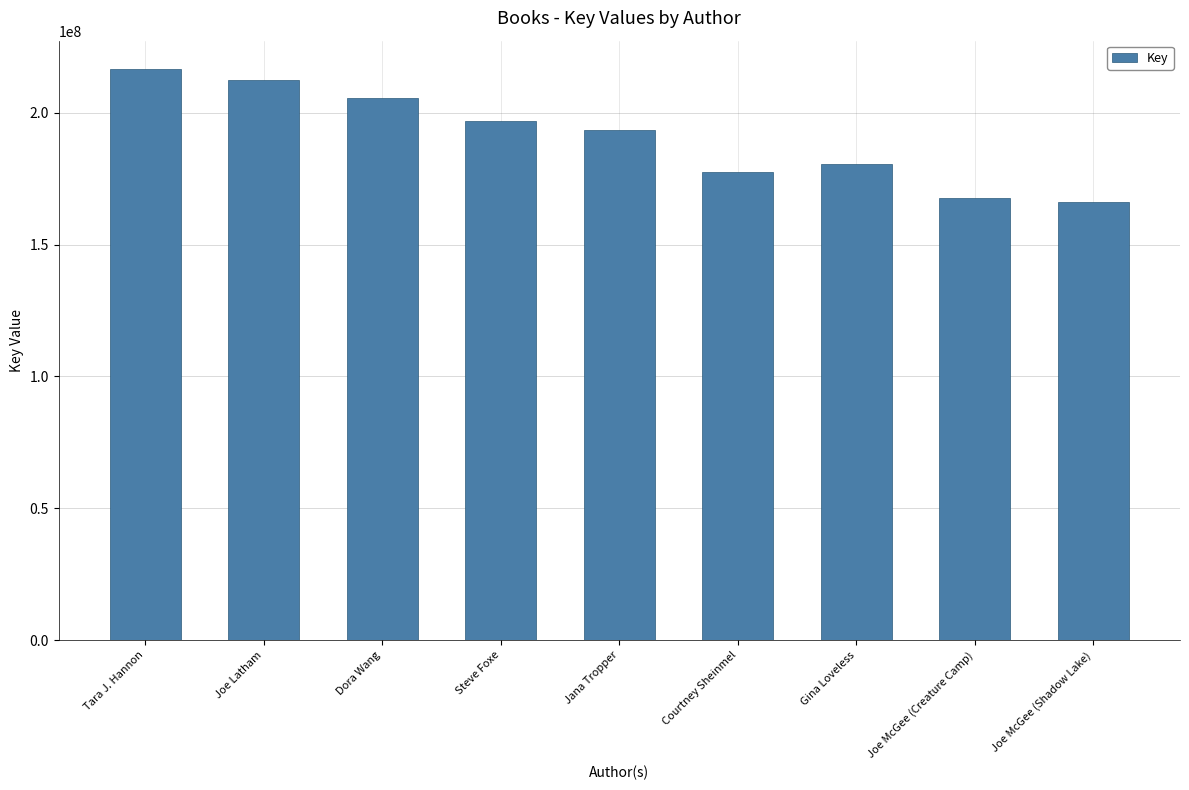

Reading left to right, extract all data points from this chart.

Tara J. Hannon=216497359	Joe Latham=212465782	Dora Wang=205585164	Steve Foxe=196955018	Jana Tropper=193315369	Courtney Sheinmel=177714975	Gina Loveless=180436490	Joe McGee (Creature Camp)=167752315	Joe McGee (Shadow Lake)=166113476